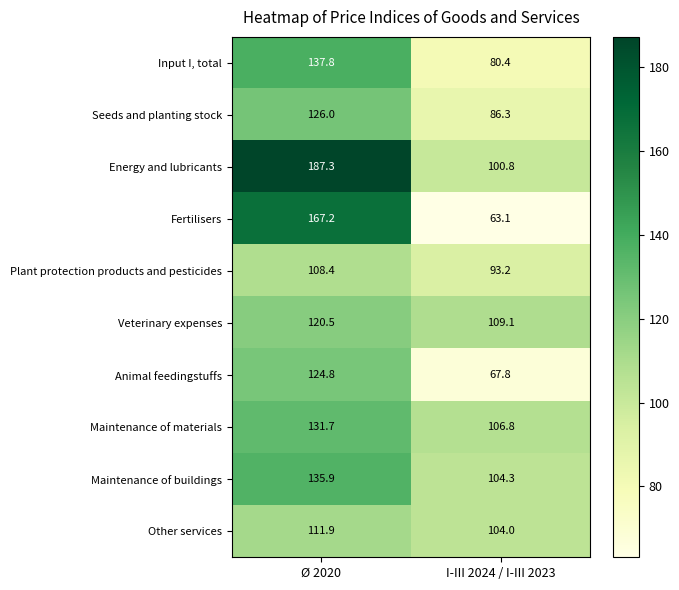

Which series has the largest total across all categories?

Energy and lubricants